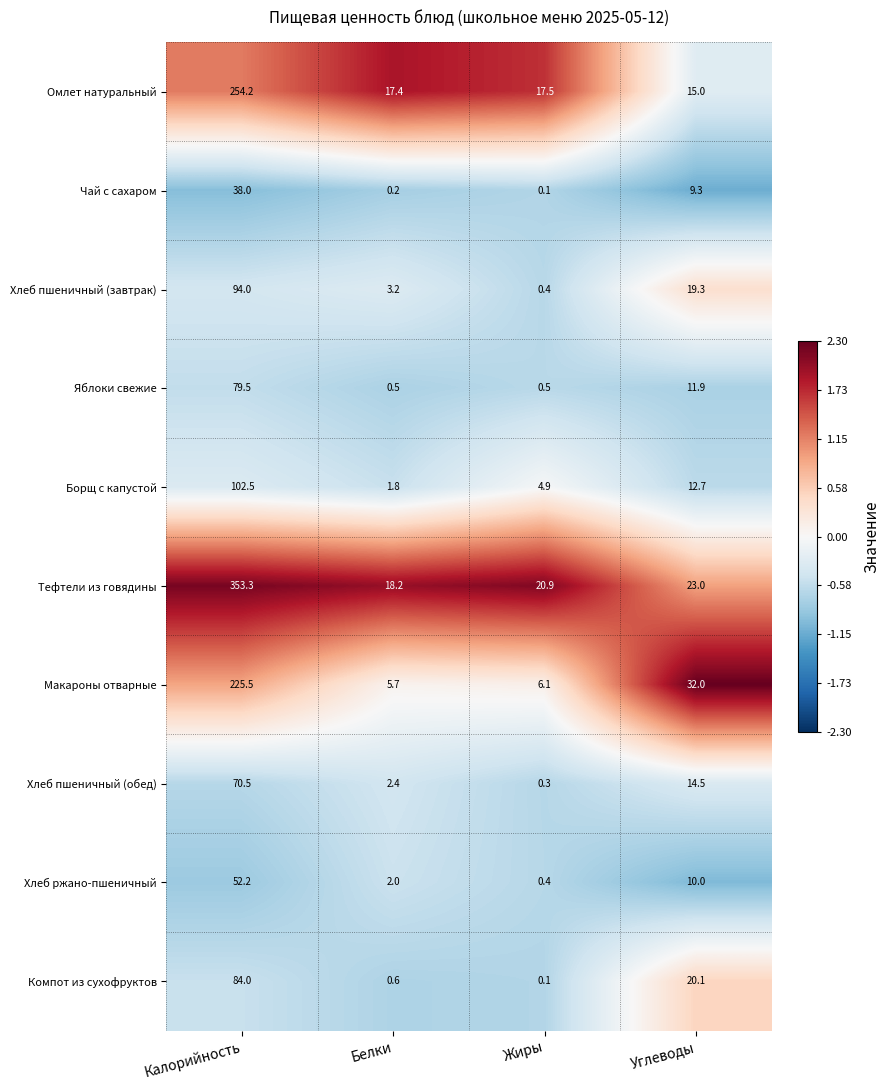

The value of Борщ с капустой at Углеводы is 2.6. True or false?

False